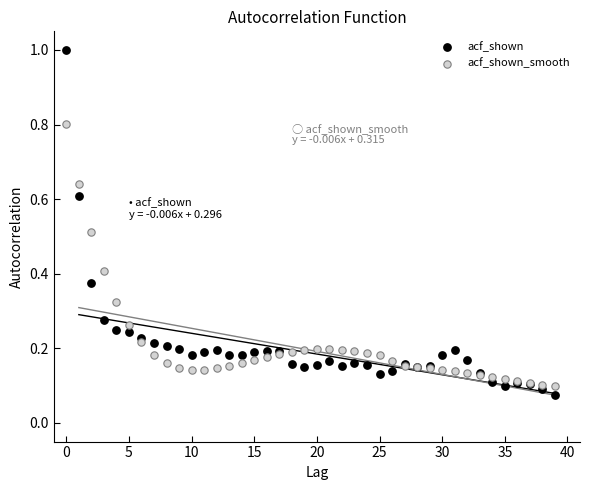

Which series contains the highest Y value?

acf_shown